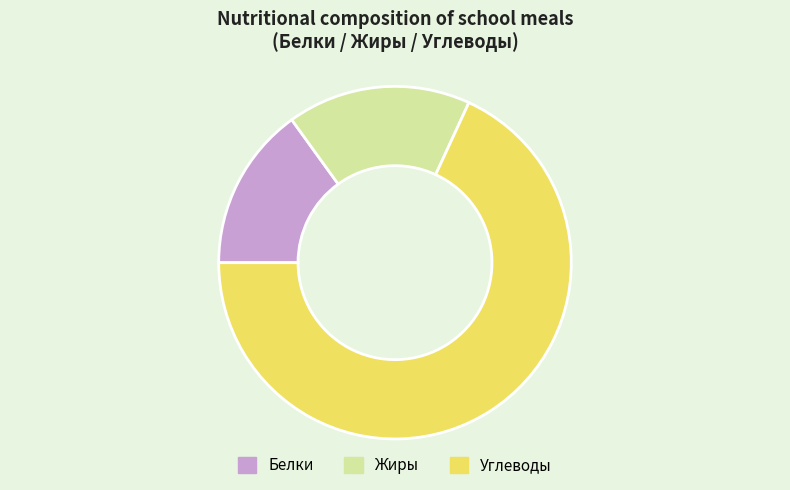

What is the largest slice in the pie chart?

Углеводы